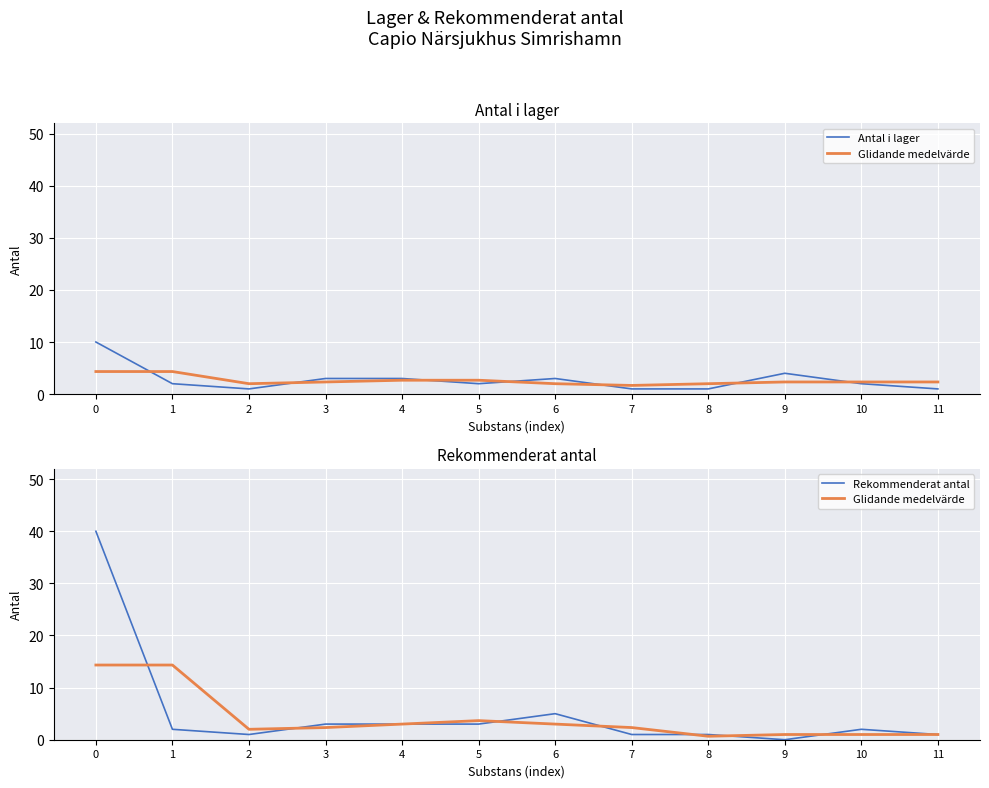

What is the value of the Antal i lager point at the 11th from the left?

2.0